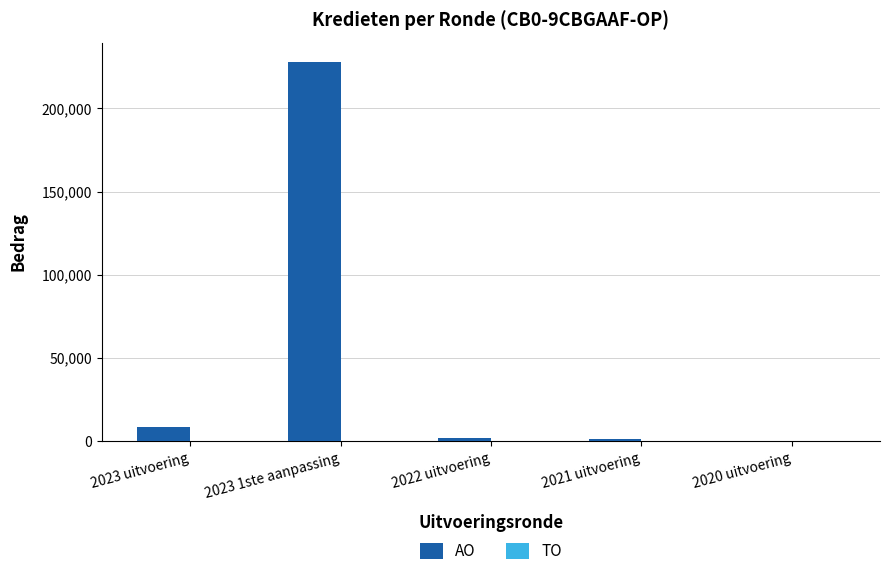

The value at 2023 1ste aanpassing is 228065. True or false?

True